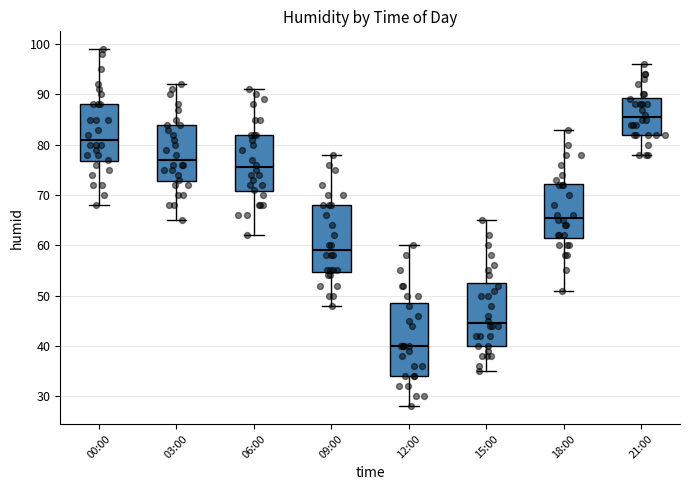

Comparing the boxes themselves (not the whiskers), which one is the tallest?

12:00